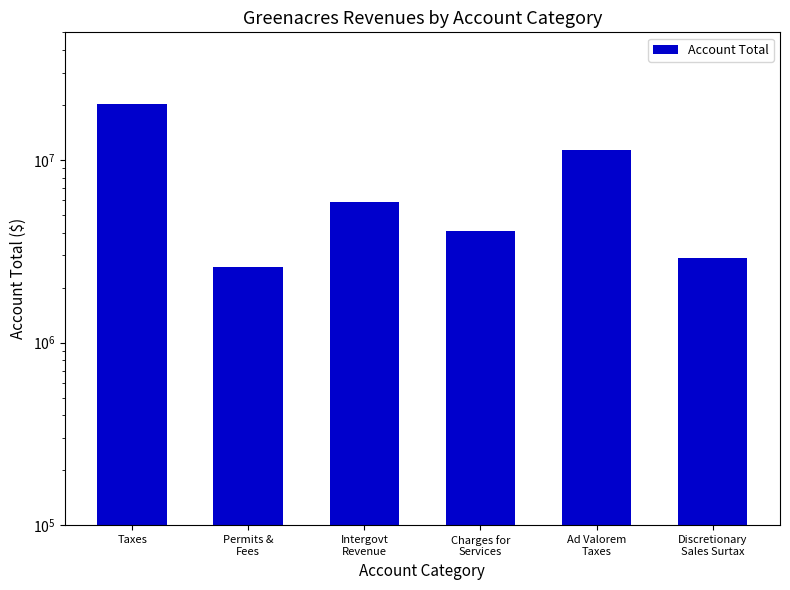

At which category does the chart reach its peak across all series?

Taxes